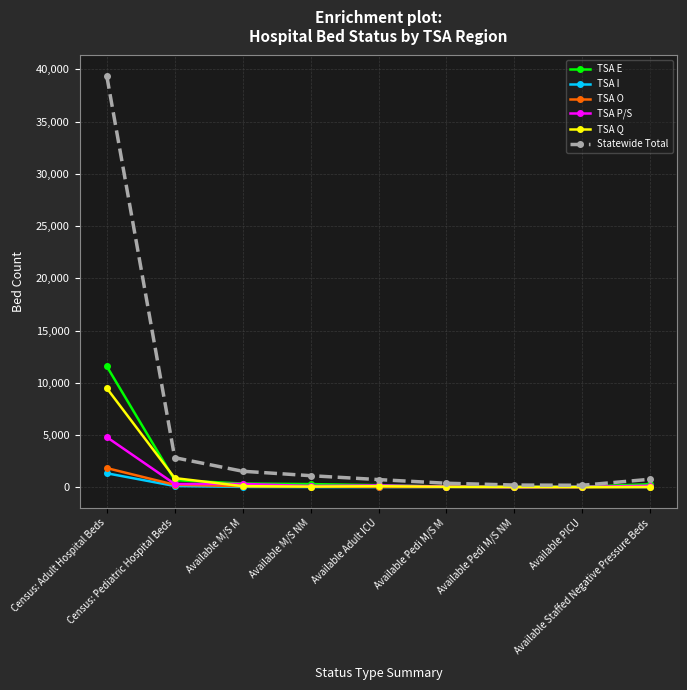

What is the highest value of the TSA E series?

11579